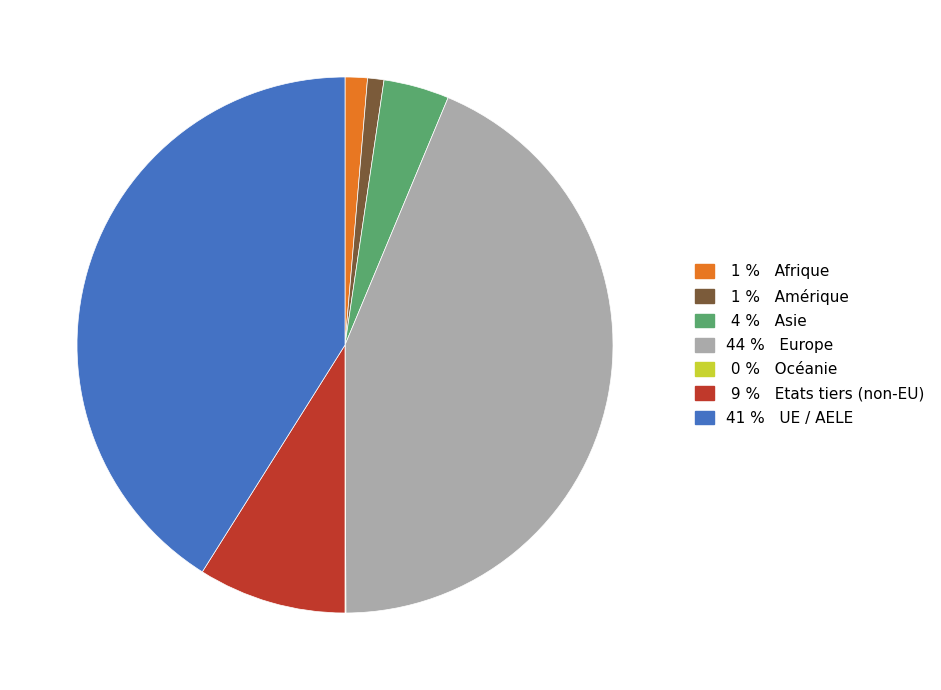

True or false: 1 % Afrique accounts for 8% of the total.

False